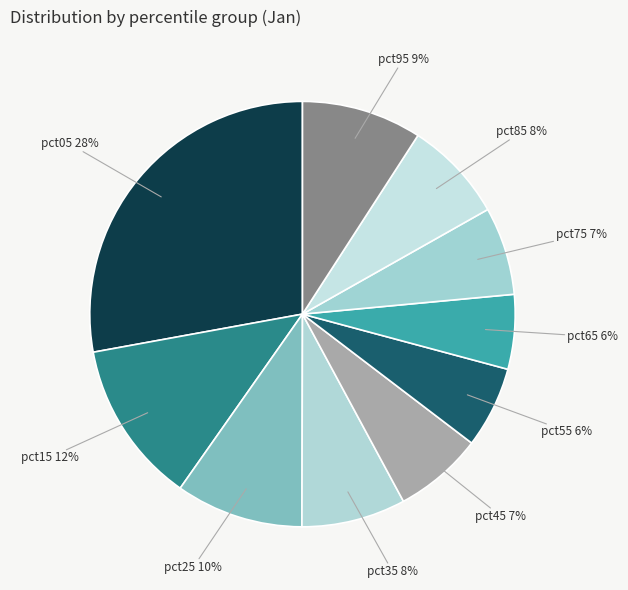

How many segments does this pie chart have?

10